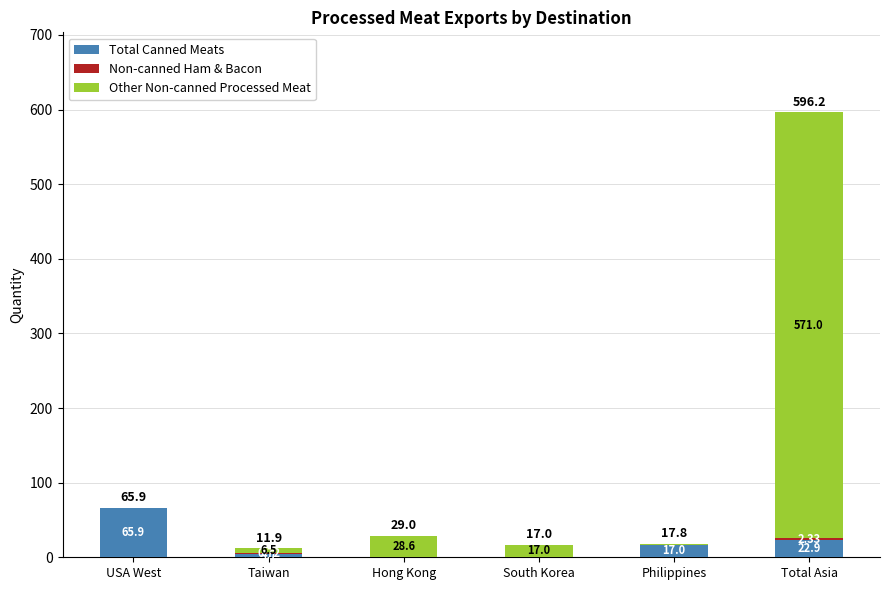

What is the total value across all series at Total Asia?

596.2